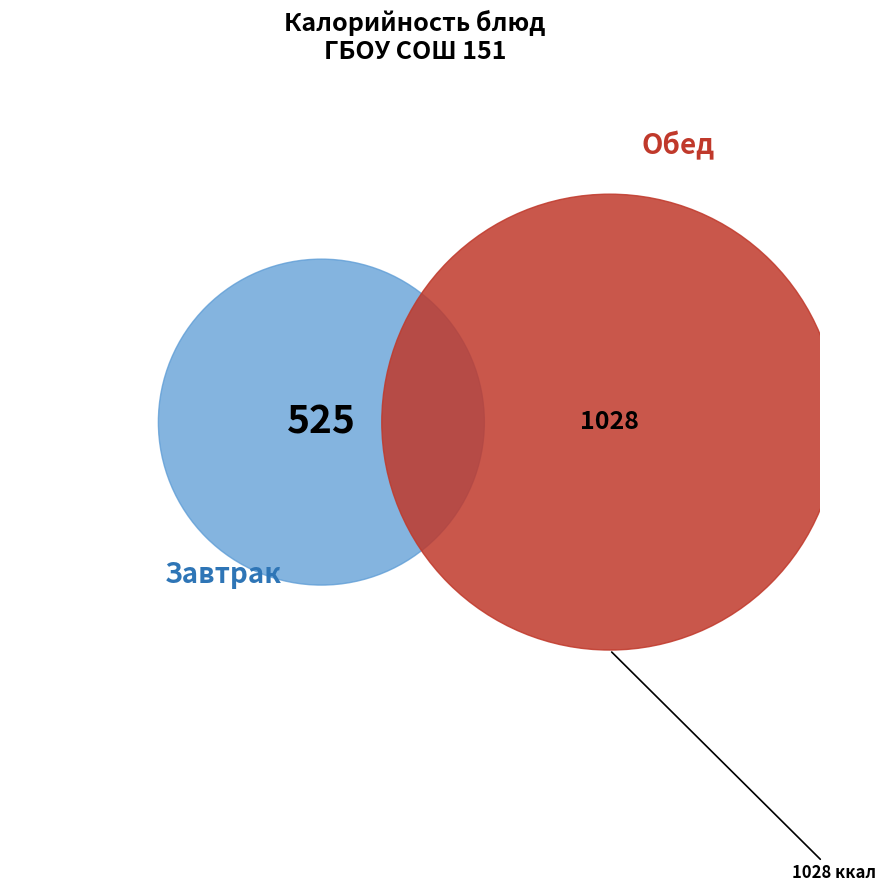

True or false: макароны отварные accounts for 20% of the total.

False